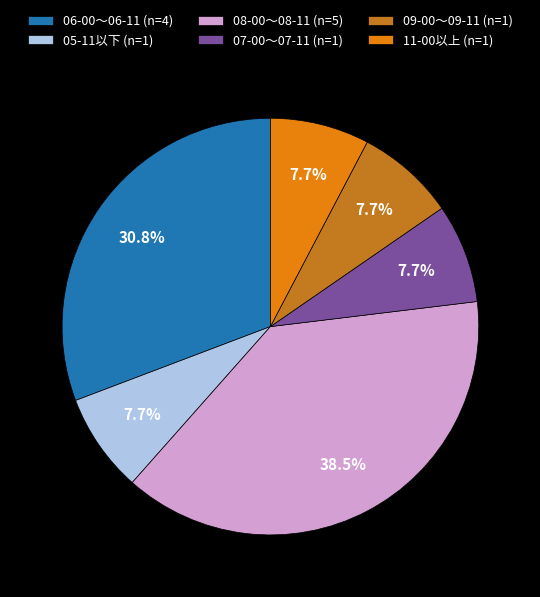

What is the largest slice in the pie chart?

08-00〜08-11 (n=5)